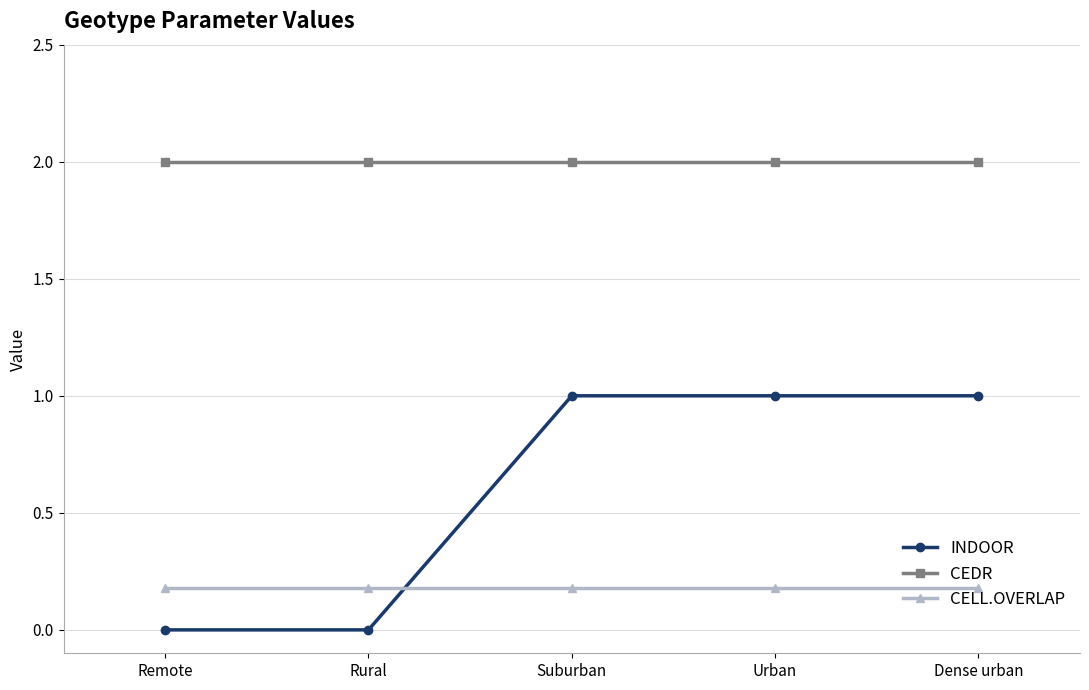

Reading left to right, extract all data points from this chart.

INDOOR: 0.0	0.0	1.0	1.0	1.0
CEDR: 2.0	2.0	2.0	2.0	2.0
CELL.OVERLAP: 0.2	0.2	0.2	0.2	0.2